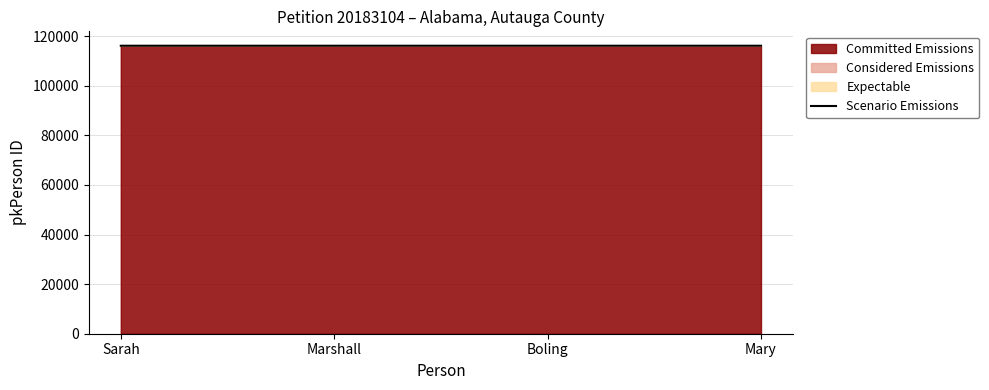

Reading right to left, transcribe all the data shown in this chart.

Mary=116134	Boling=116133	Marshall=116132	Sarah=116131